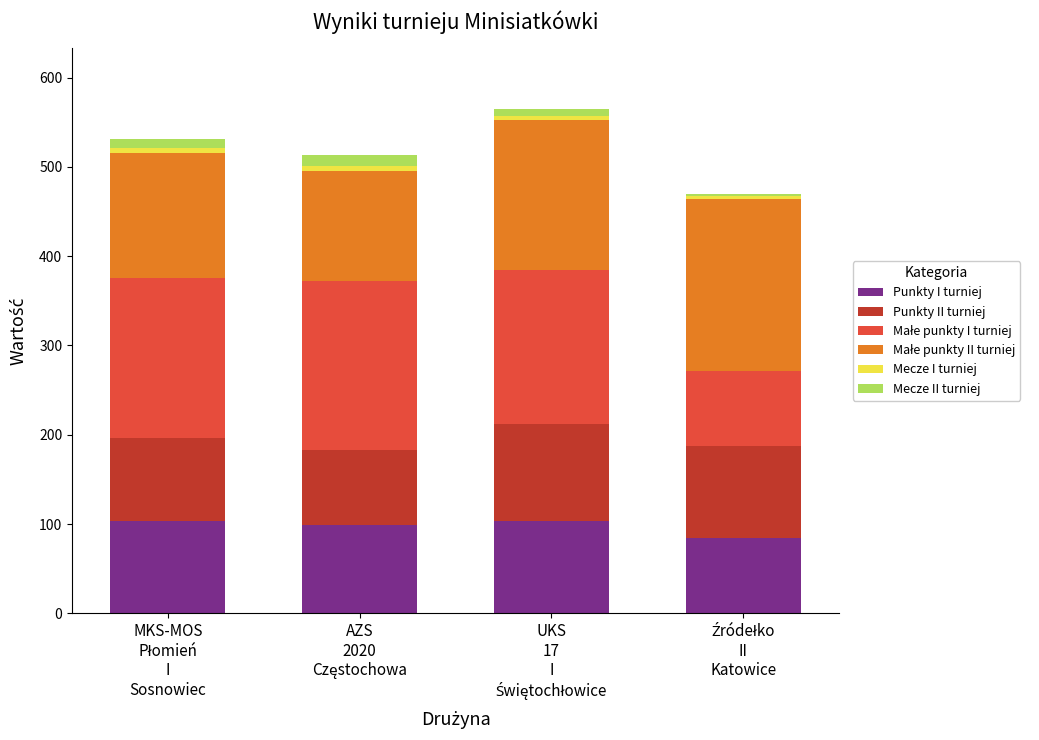

How many bars are there in total?

4